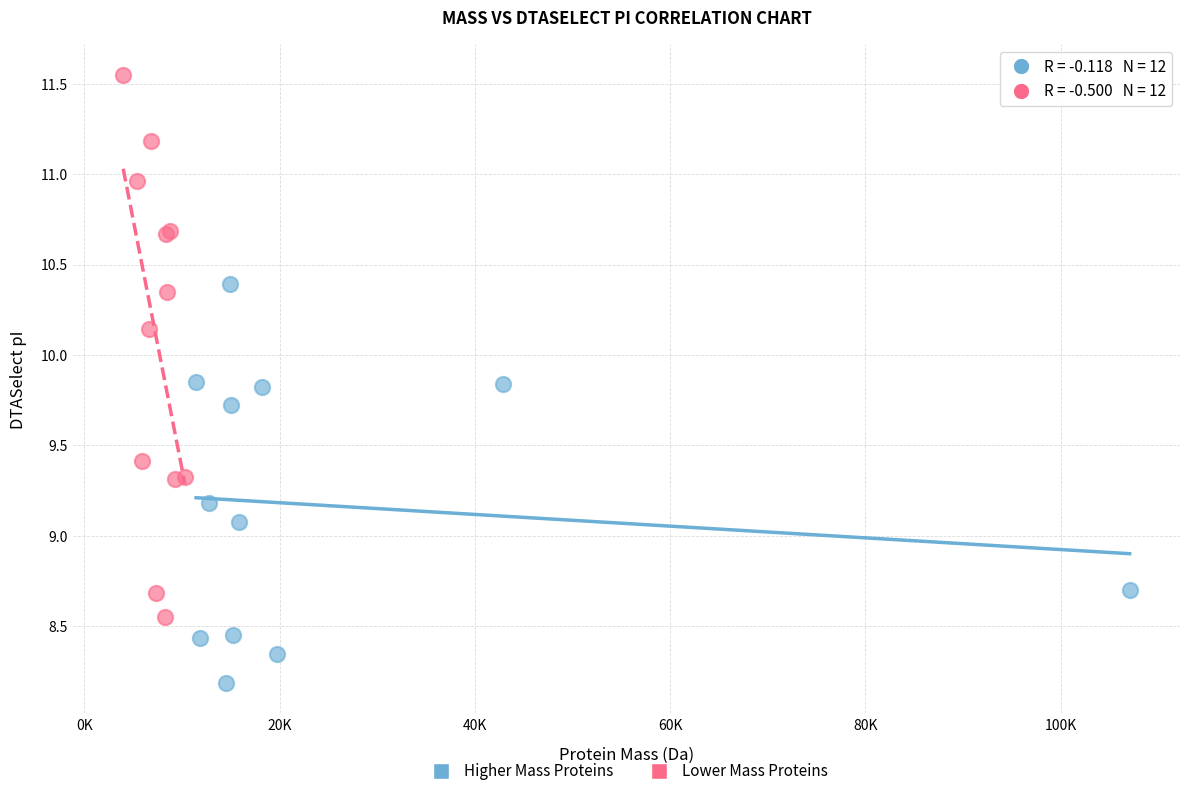

Which series has the largest Y range (max minus min)?

Lower Mass Proteins